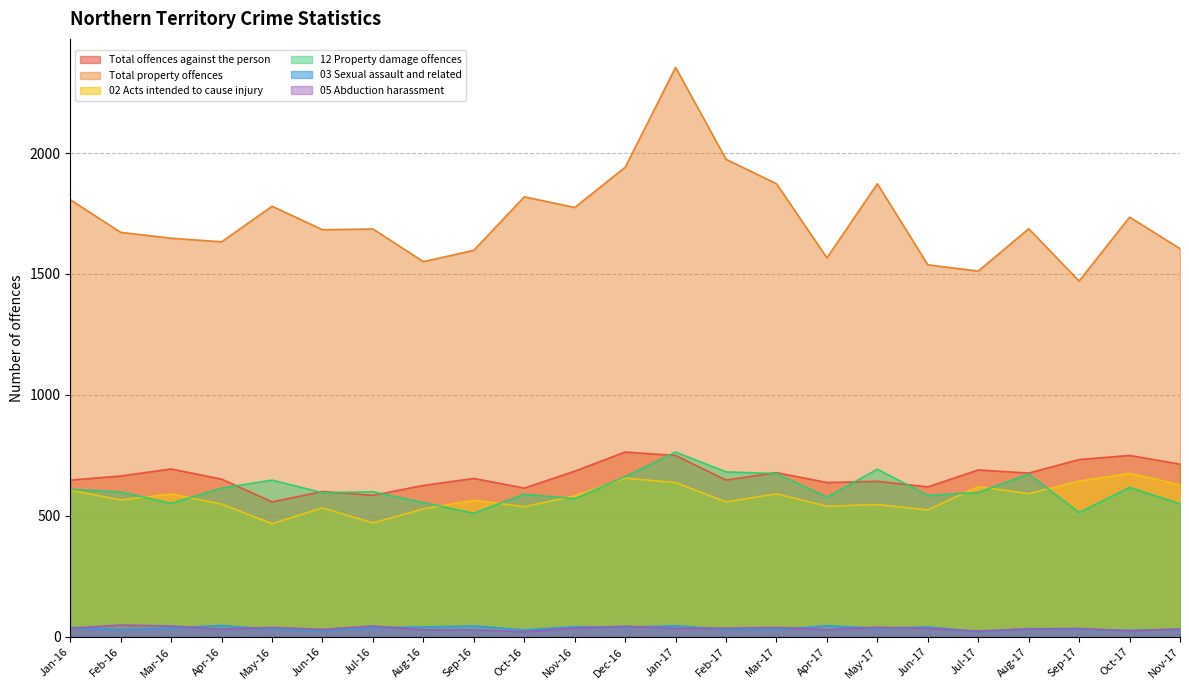

What is the label of the 1st point from the right?

Nov-17